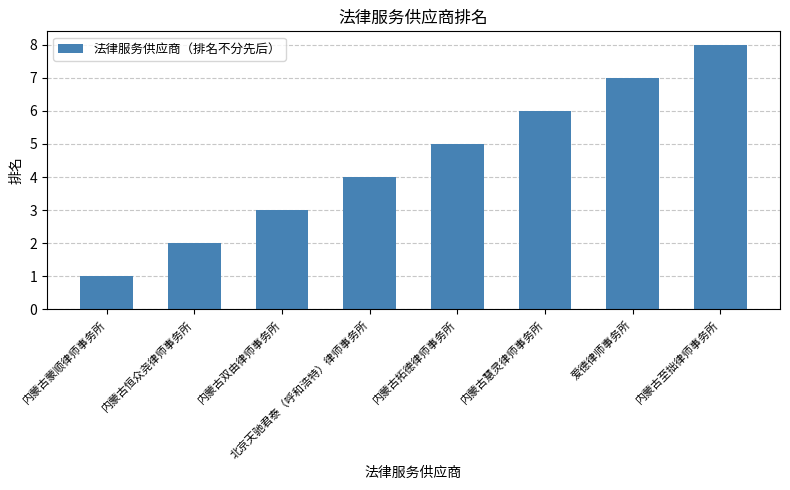

Where is the data nearest to the value 4?

北京天驰君泰（呼和浩特）律师事务所